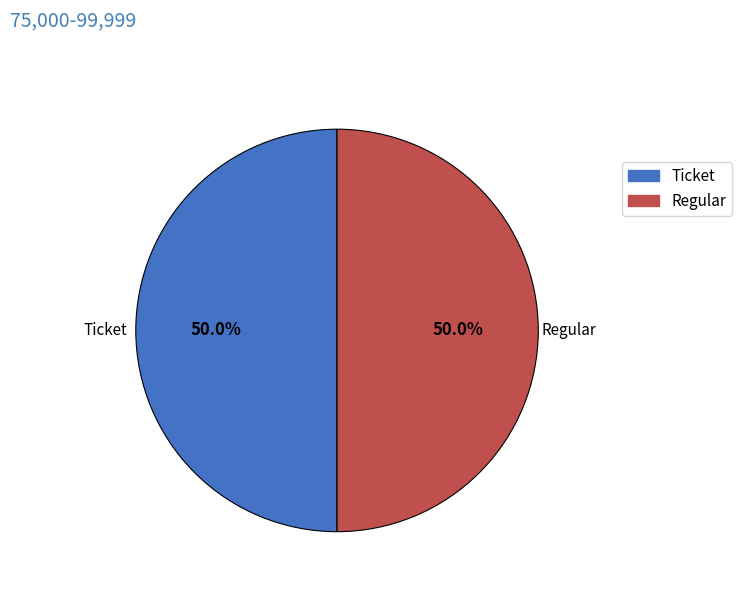

How much of the chart is everything except Regular?

50.0%